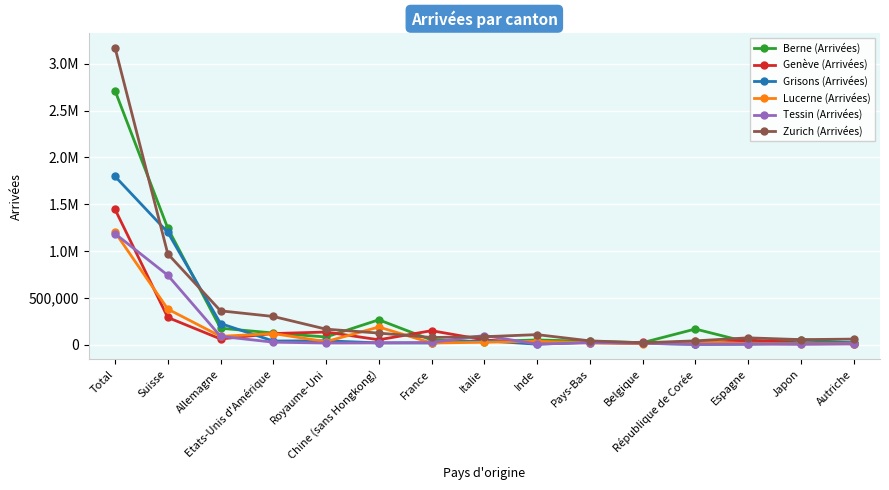

Which series has the largest total across all categories?

Zurich (Arrivées)